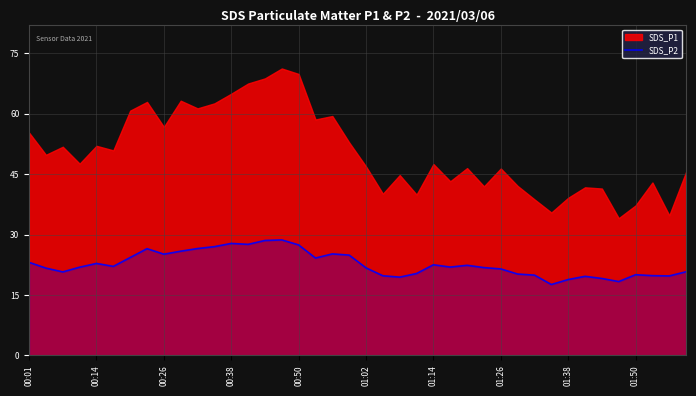

Is it true that SDS_P2 equals 22.8 at 00:14?

True